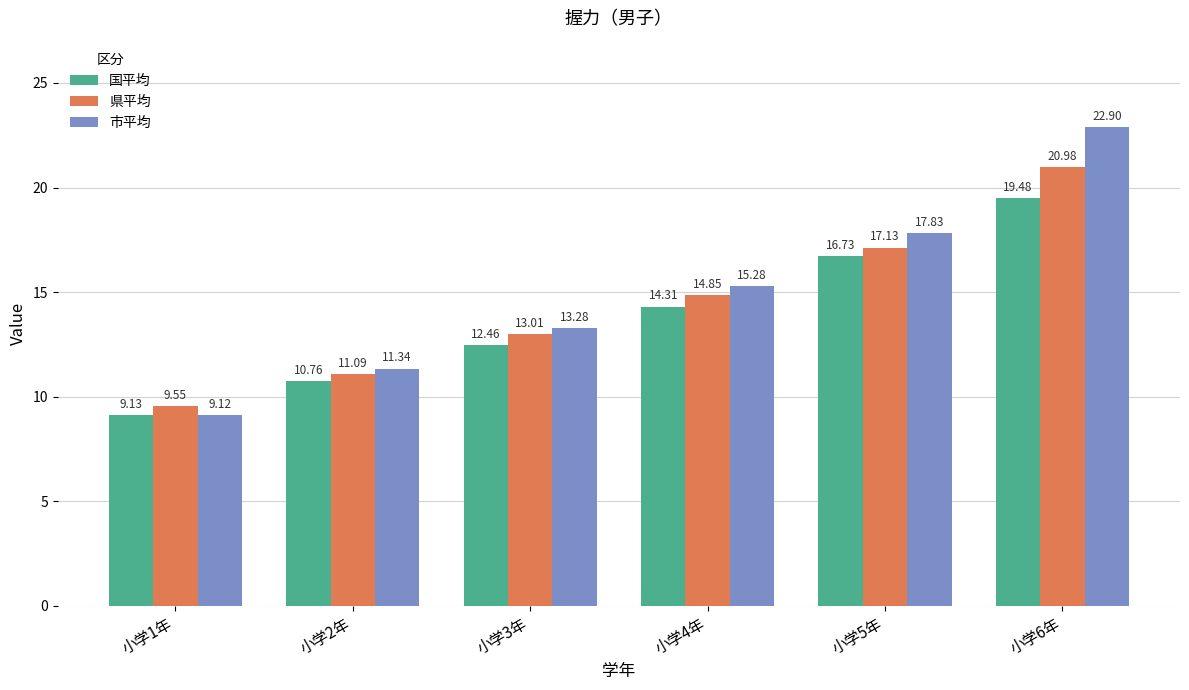

What is the difference between the second highest and minimum values in the 国平均 series?

7.6